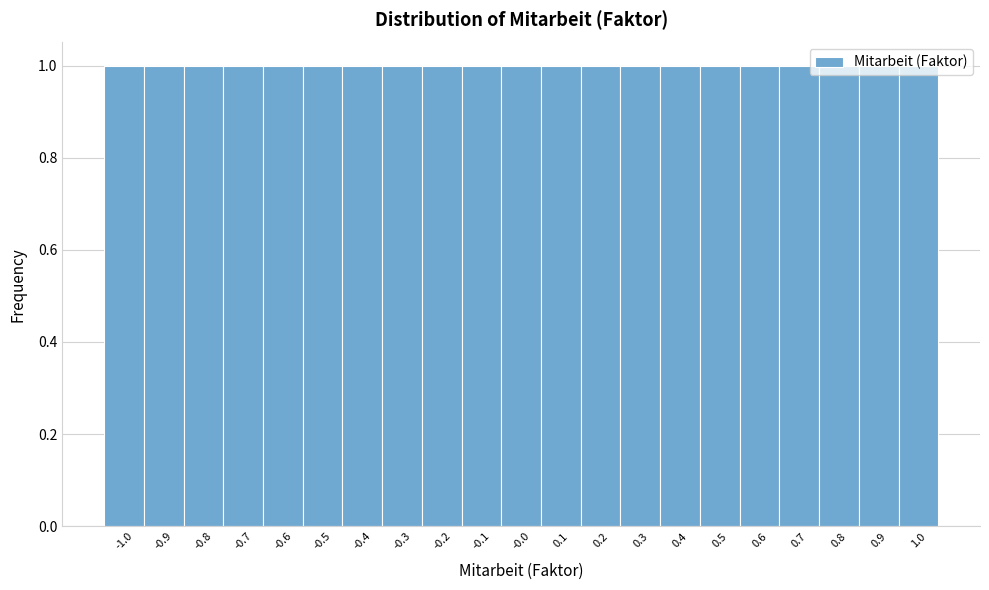

Reading left to right, transcribe this chart: for each bar, give the range it covers on the x-axis and its height. The values are not printed on the chart, so give them approximately, as read against the axis.

-1.05 to -0.95: 1
-0.95 to -0.85: 1
-0.85 to -0.75: 1
-0.75 to -0.65: 1
-0.65 to -0.55: 1
-0.55 to -0.45: 1
-0.45 to -0.35: 1
-0.35 to -0.25: 1
-0.25 to -0.15: 1
-0.15 to -0.05: 1
-0.05 to 0.05: 1
0.05 to 0.15: 1
0.15 to 0.25: 1
0.25 to 0.35: 1
0.35 to 0.45: 1
0.45 to 0.55: 1
0.55 to 0.65: 1
0.65 to 0.75: 1
0.75 to 0.85: 1
0.85 to 0.95: 1
0.95 to 1.05: 1